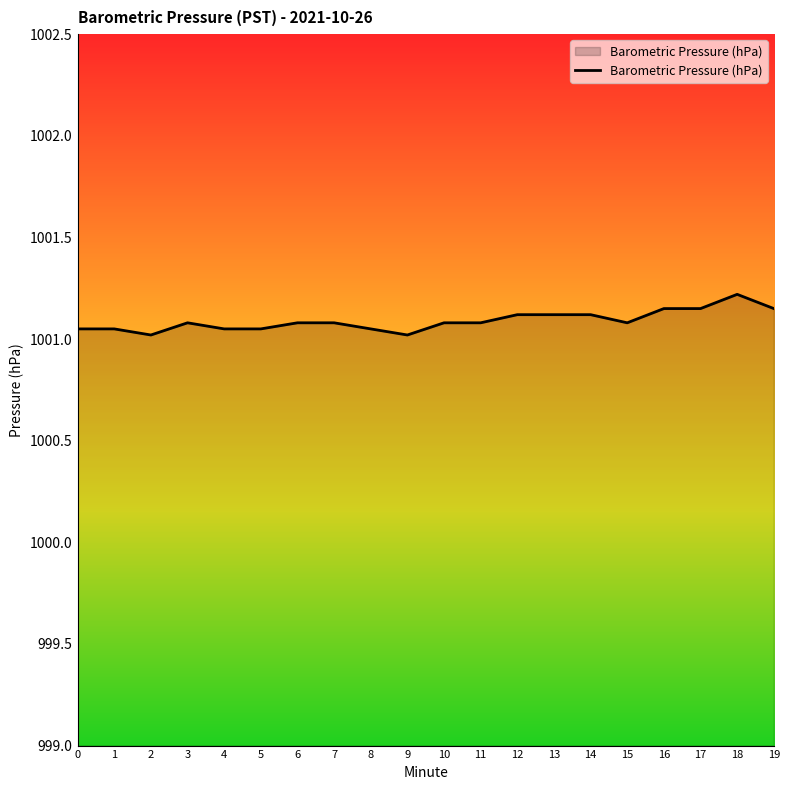

Does the chart have visible grid lines?

No